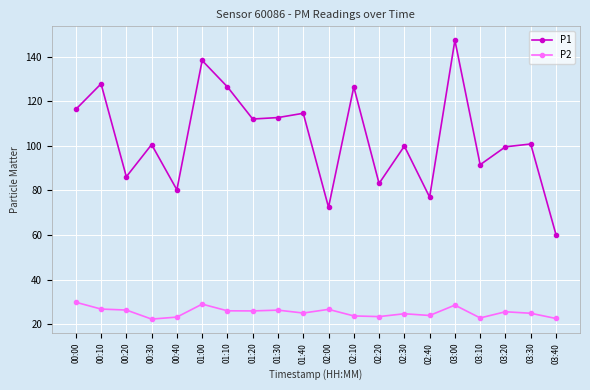

True or false: P2 and P1 cross at least once.

False